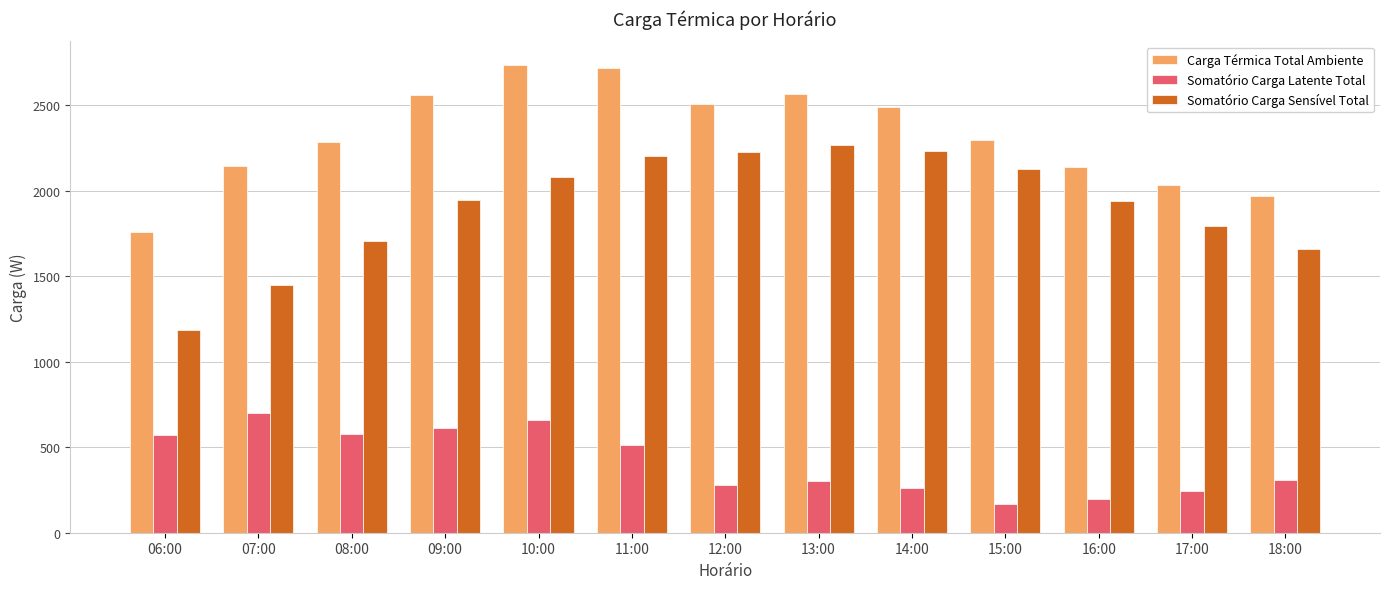

What is the lowest value of the Somatório Carga Latente Total series?

169.3